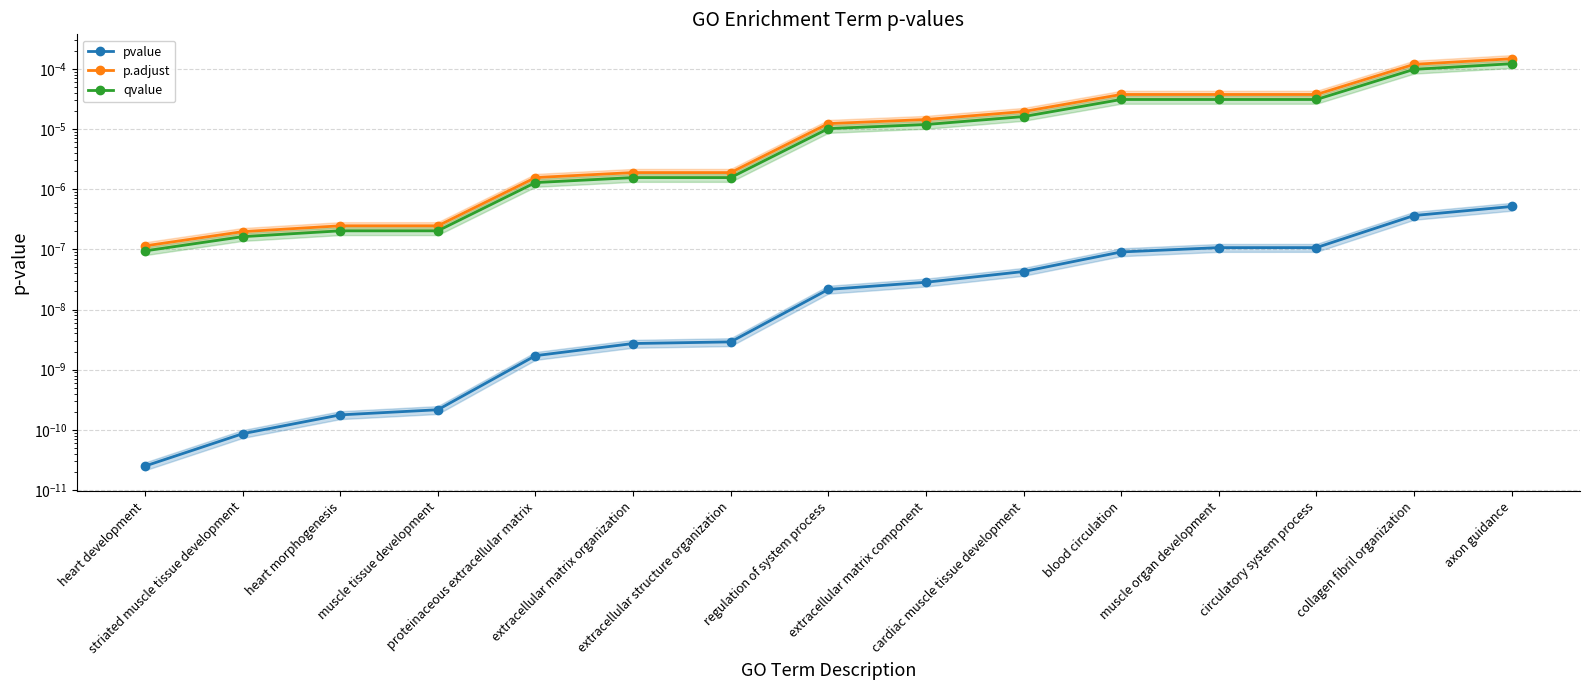

Is it true that pvalue equals 0.0 at proteinaceous extracellular matrix?

False